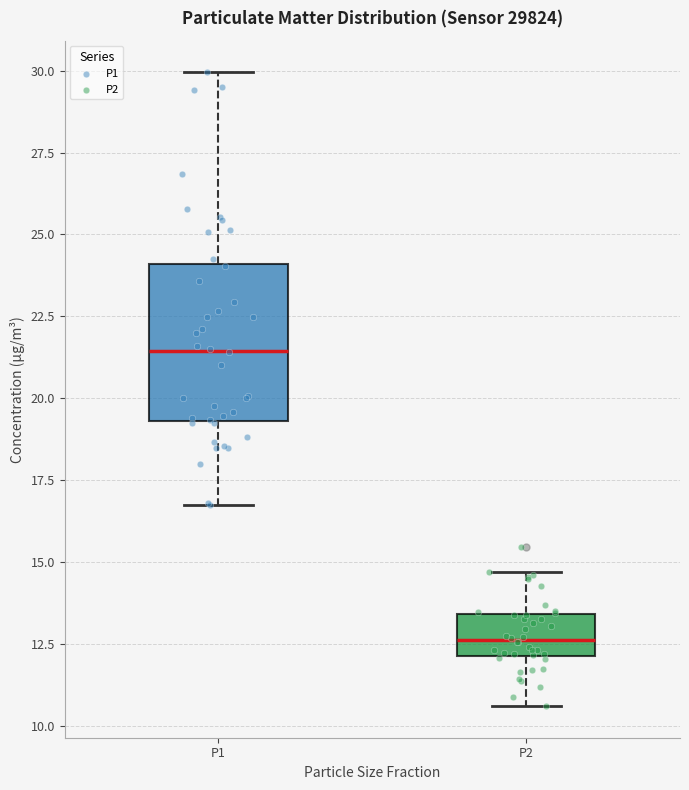

Reading left to right, transcribe this box plot: for each box, give where its median line is, the range the box spans, and where its two whiskers end, as read against the y-axis. The values are not printed on the chart, so give them approximately, as read against the axis.

P1: median 21.5, box 19.5 to 24.0, whiskers 17.0 to 30.0
P2: median 12.5, box 12.0 to 13.5, whiskers 10.5 to 14.5